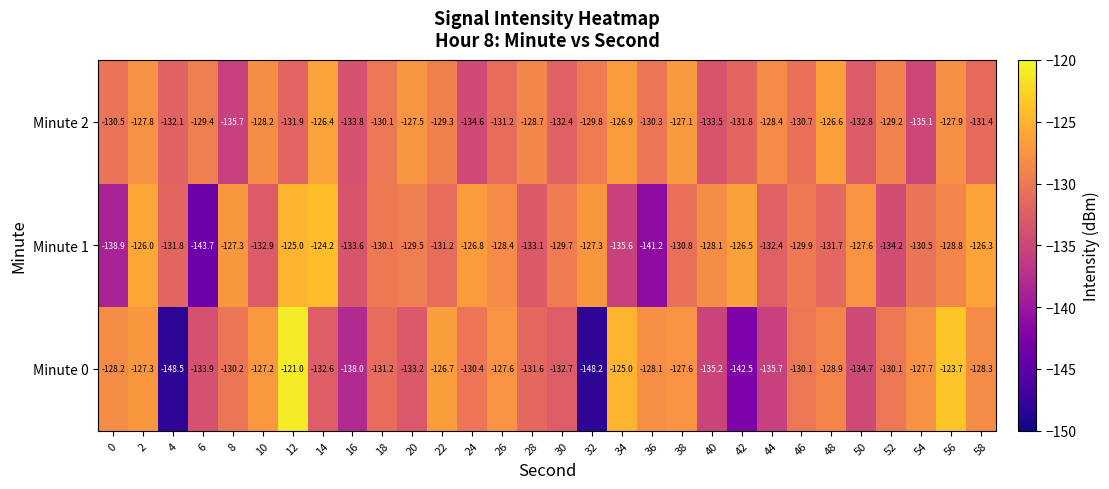

How many distinct data groups are displayed?

3